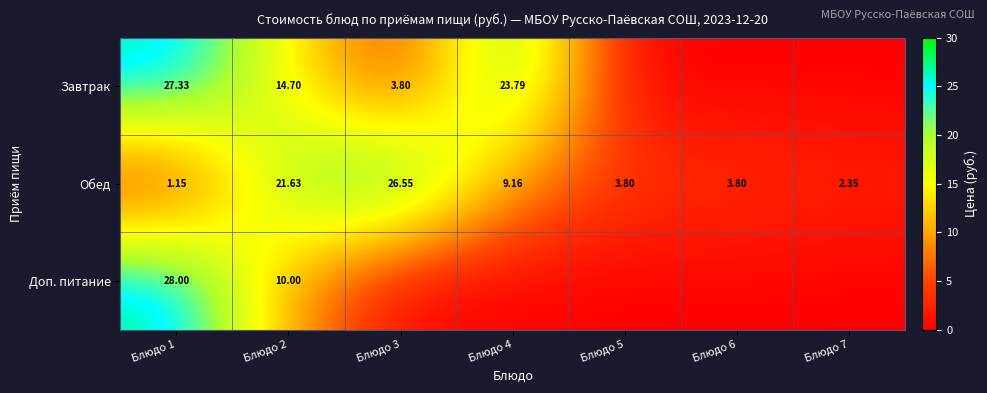

What is the total value across all series at Блюдо 1?

56.5